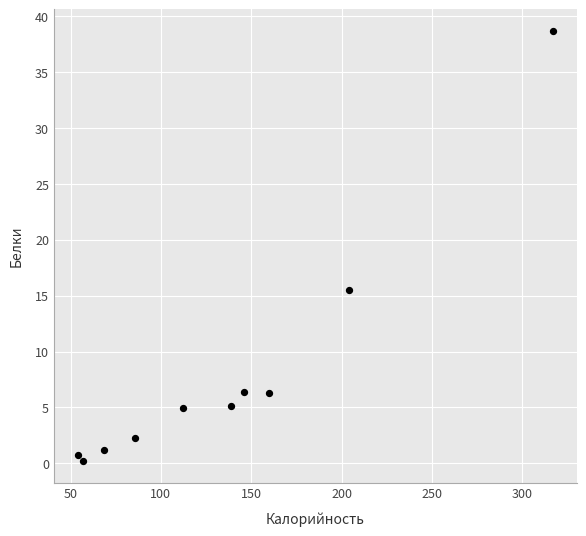

What Y value in the scatter plot is closest to 19?

15.6